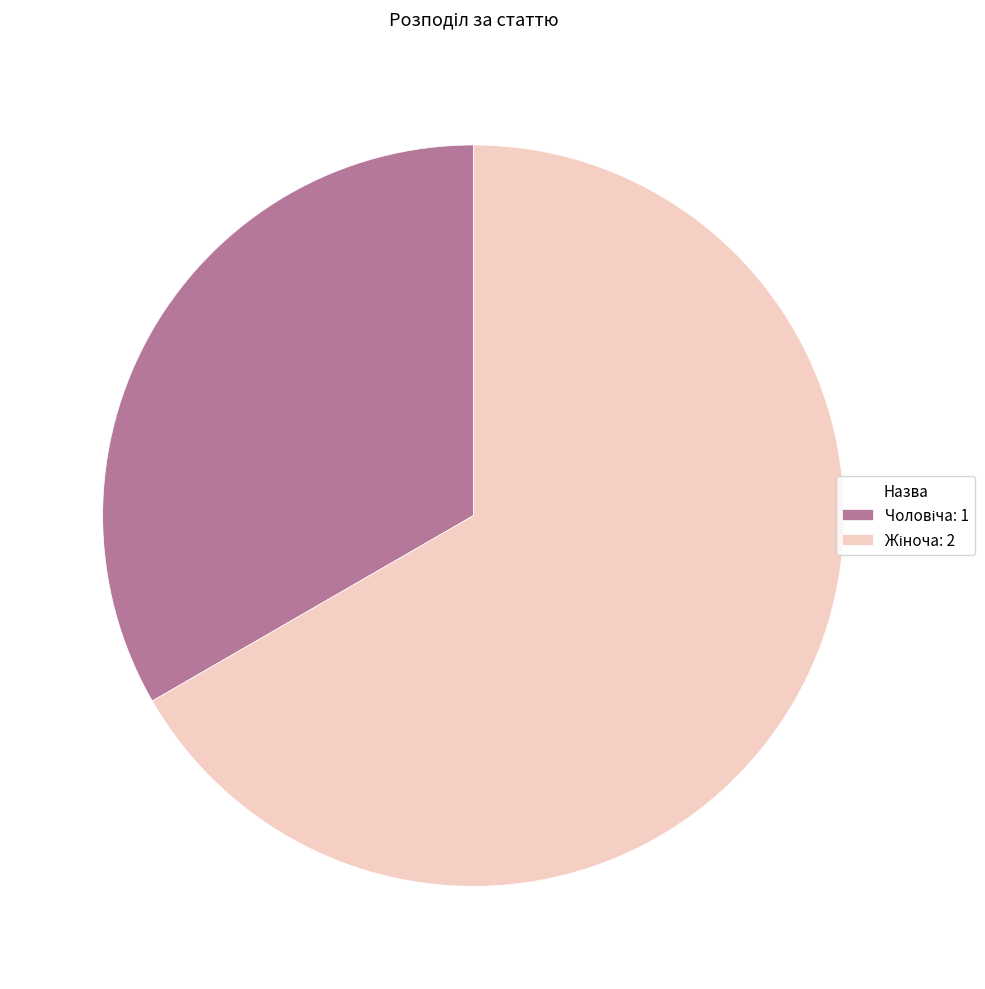

Does any single category account for the majority?

Yes